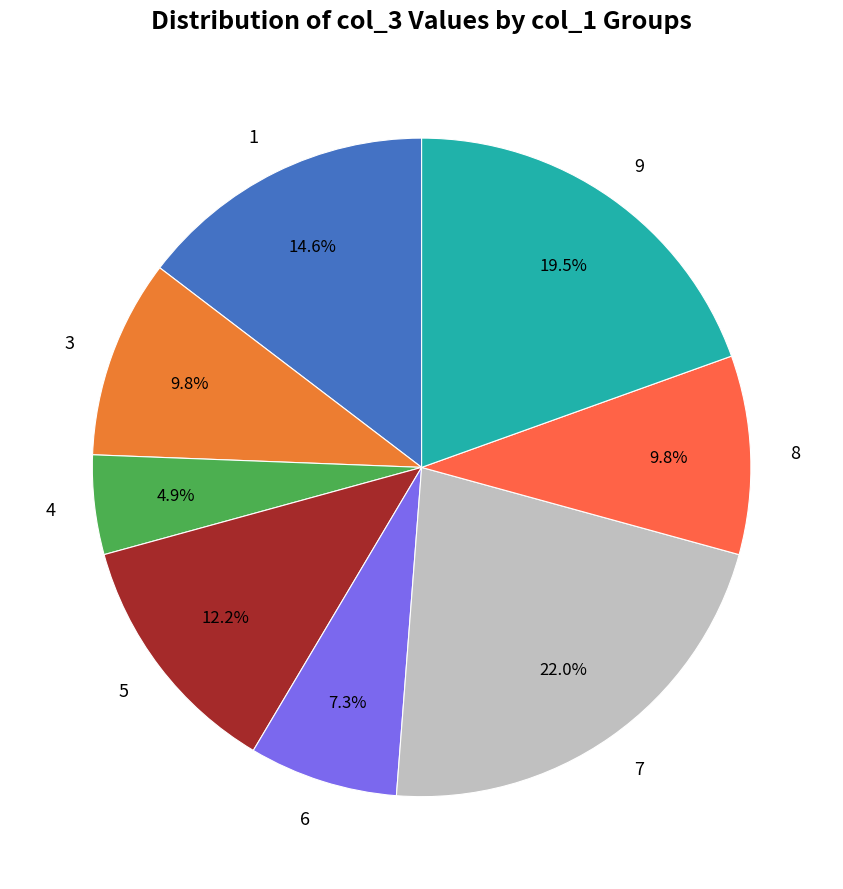

True or false: 5 accounts for 26% of the total.

False